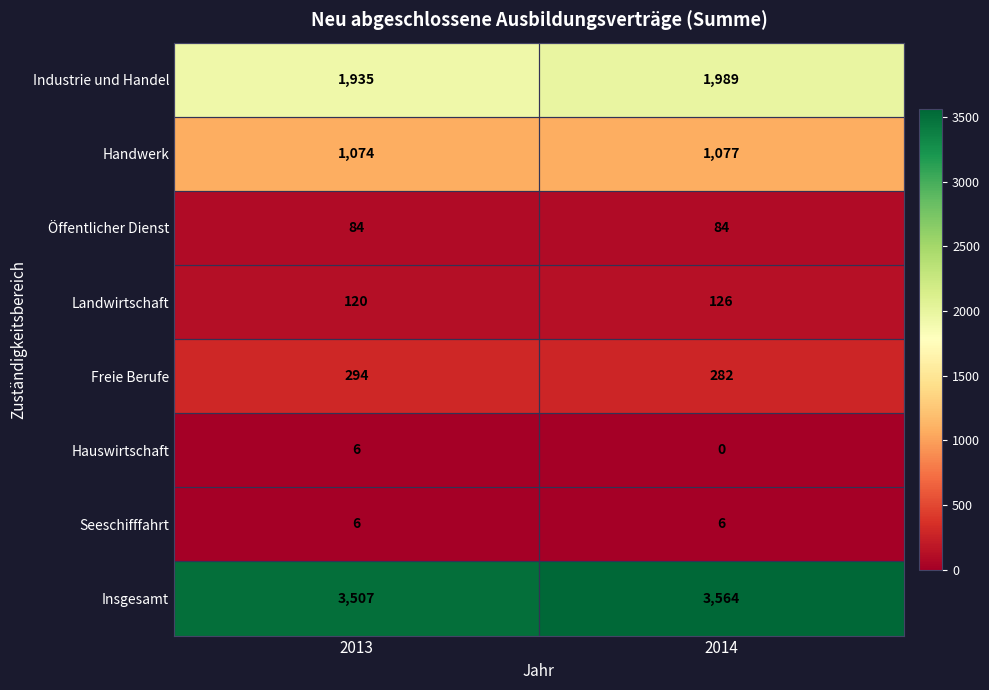

Where is Landwirtschaft nearest to the value 123?

2013